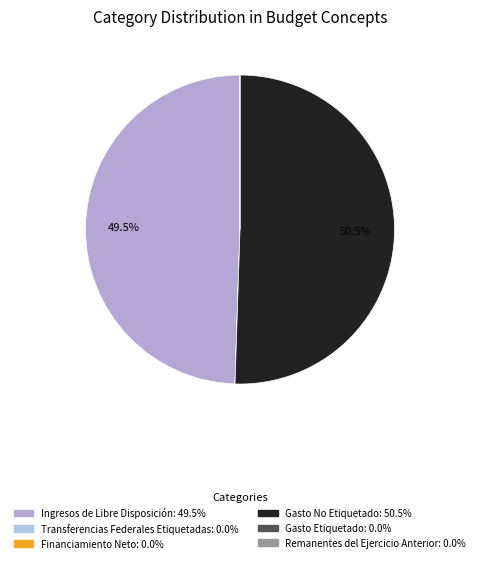

Is there any slice that represents more than half of the pie?

Yes